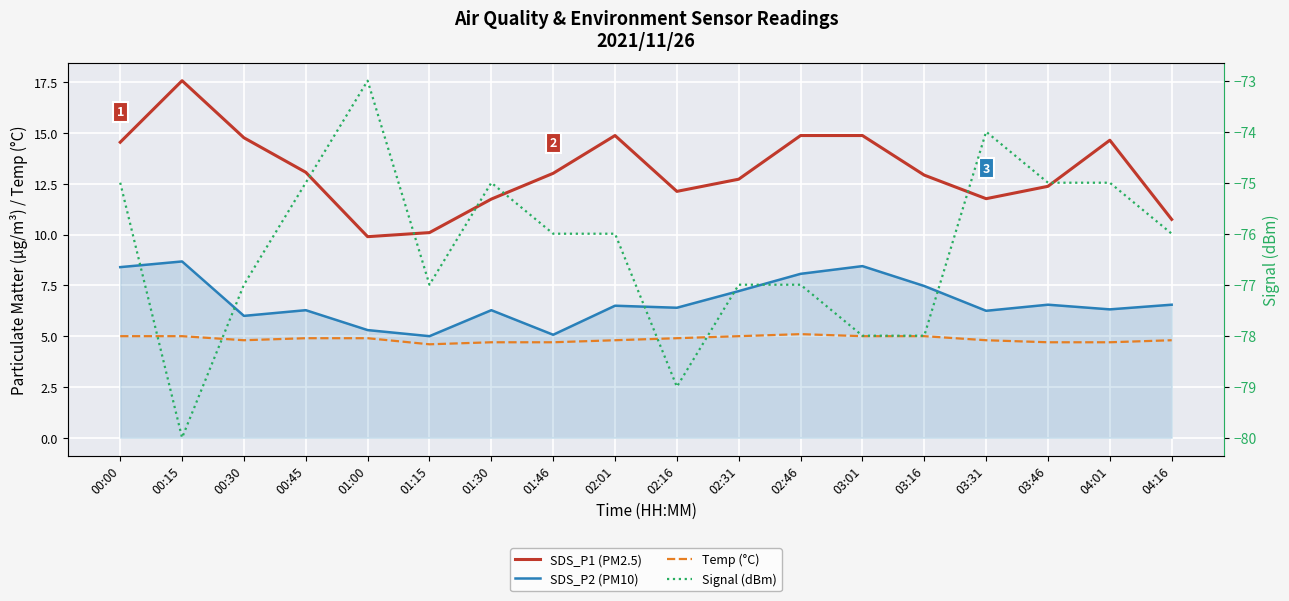

Rank the series at 02:01 from highest to lowest value.

SDS_P1 (PM2.5), SDS_P2 (PM10), Temp (°C), Signal (dBm)